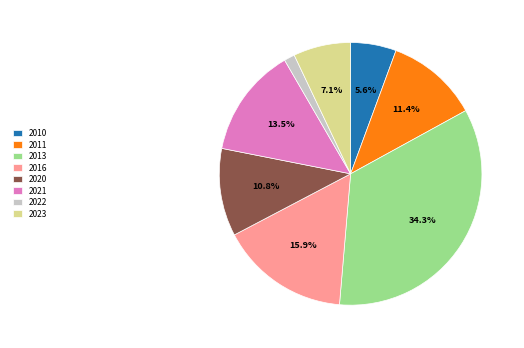

Is it true that 2021 is 8% of the pie?

False